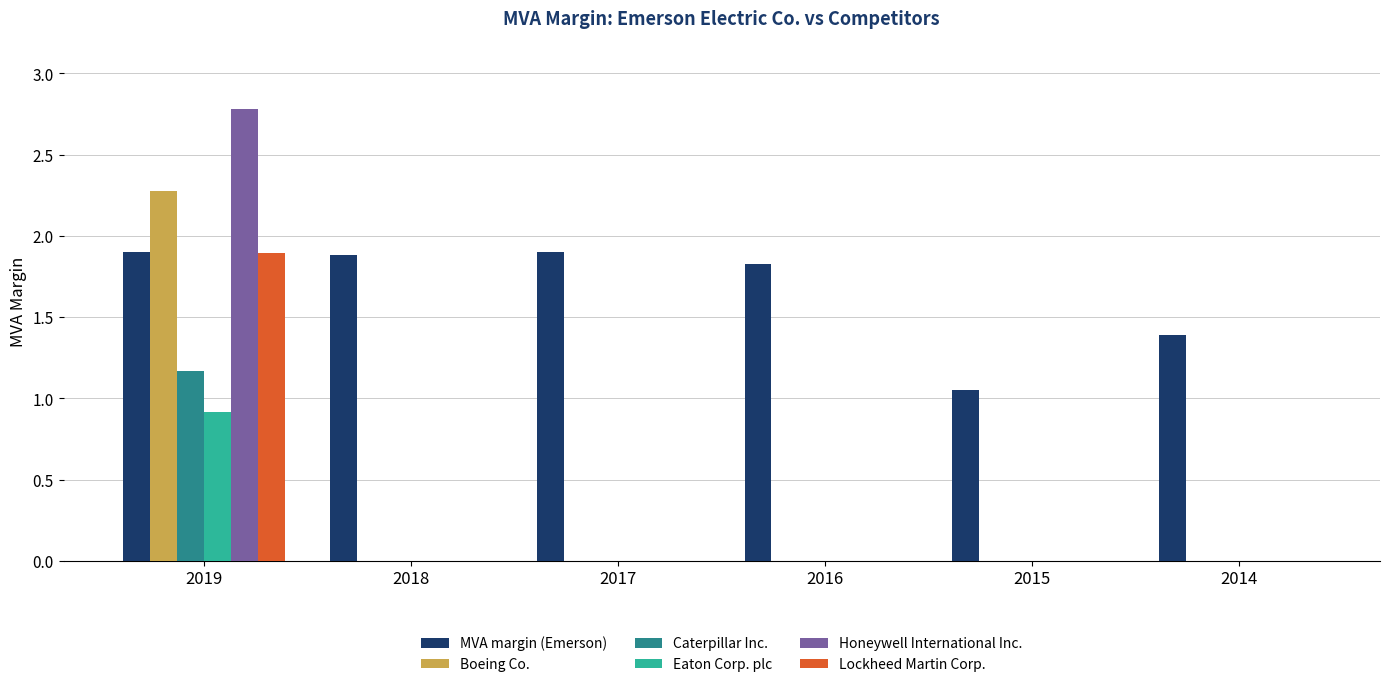

What is the greatest value displayed?

2.8